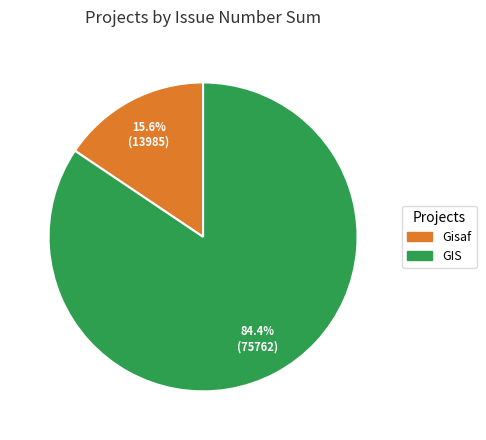

Count the number of slices in the pie.

2